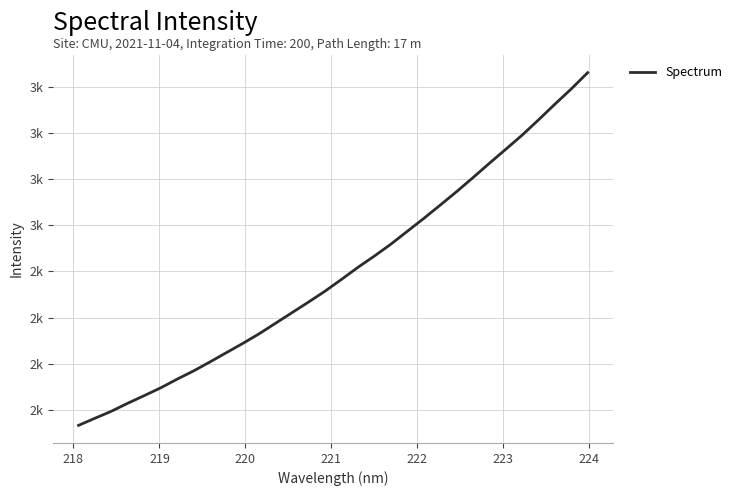

Does the chart display data point markers on the line(s)?

No